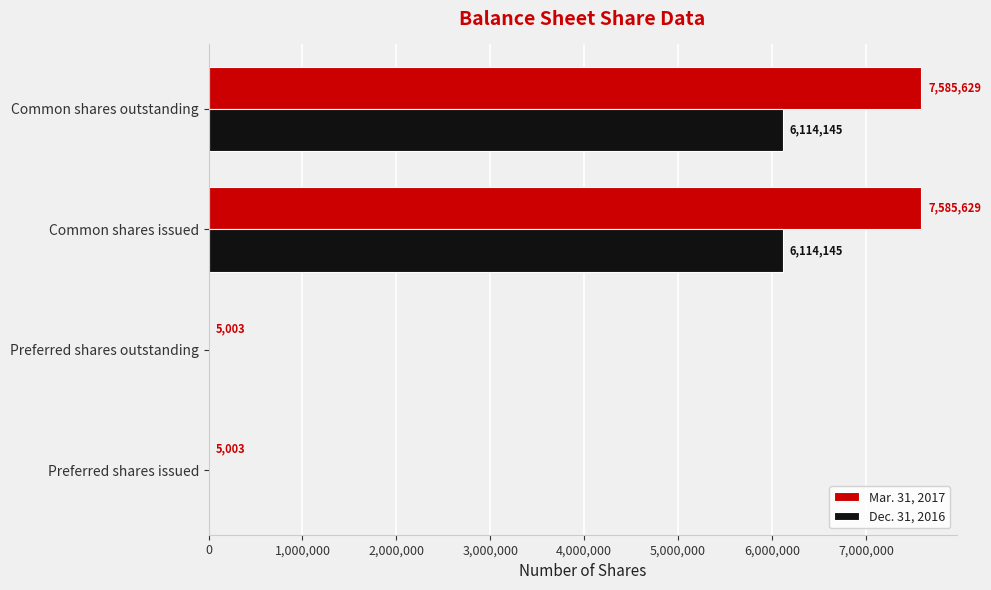

Between Preferred shares issued and Common shares issued, which series saw the biggest shift?

Mar. 31, 2017